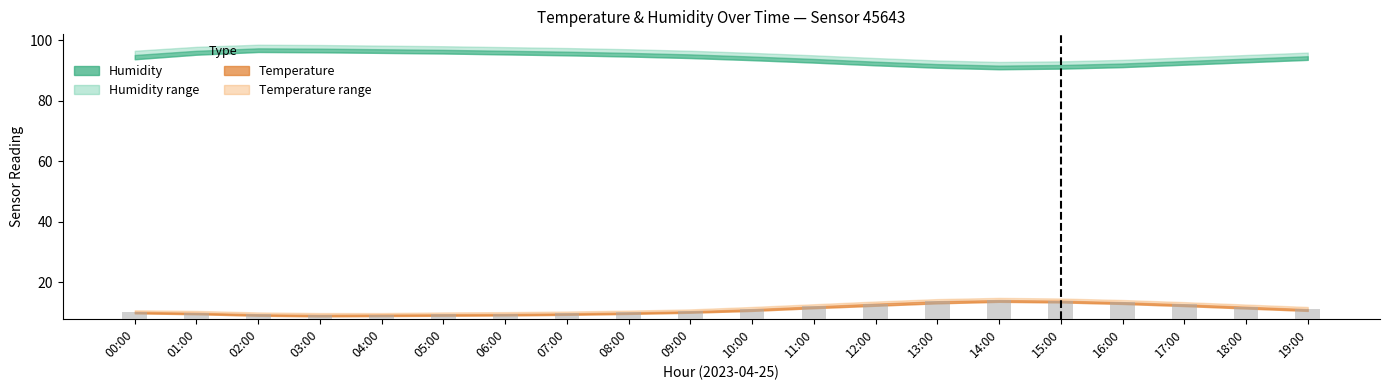

What is the greatest value displayed?

14.2